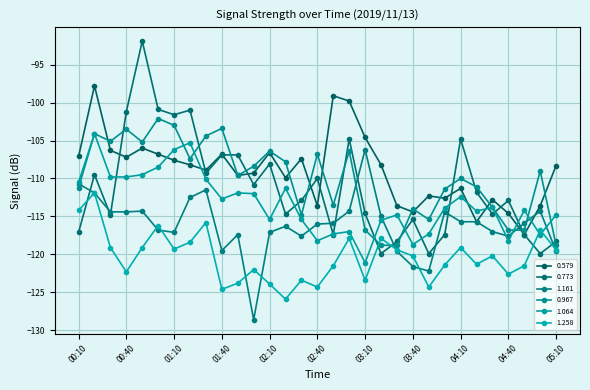

How many data points does each series have?

31